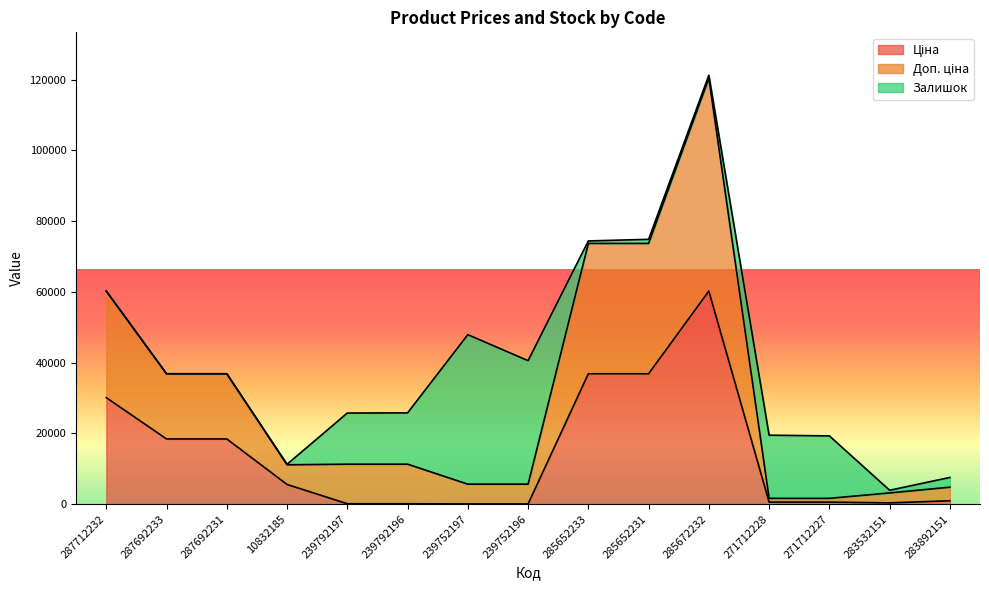

How many lines are shown in the chart?

3